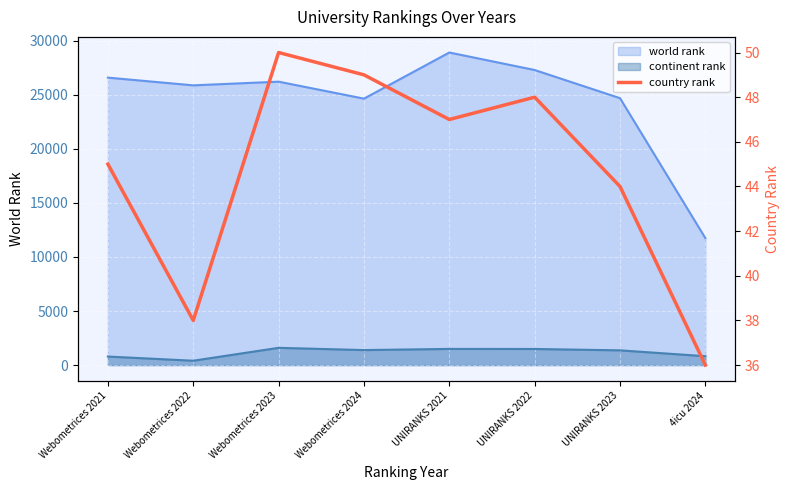

List the labels in order of value, largest first.

Webometrices 2023, Webometrices 2024, UNIRANKS 2022, UNIRANKS 2021, Webometrices 2021, UNIRANKS 2023, Webometrices 2022, 4icu 2024